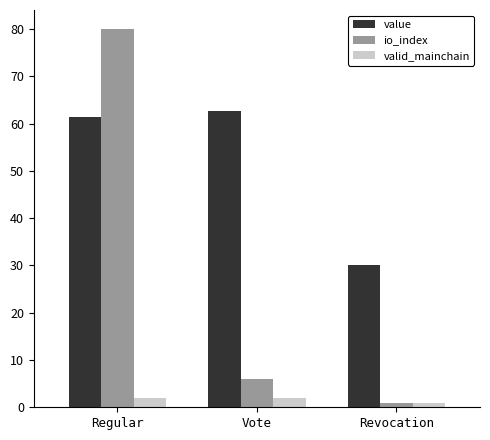

Which series has the largest total across all categories?

value